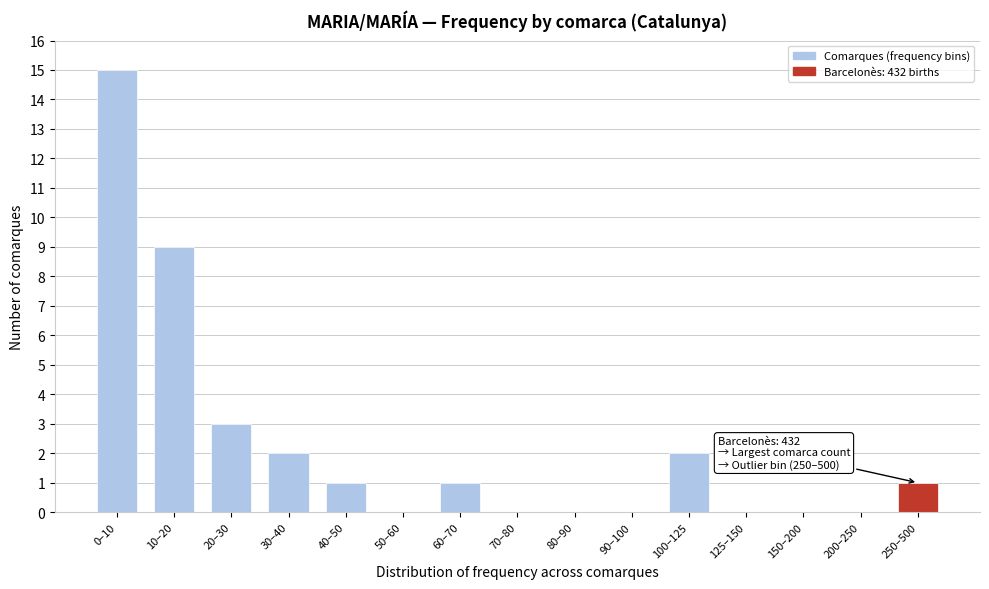

Reading left to right, extract all data points from this chart.

0–10=15	10–20=9	20–30=3	30–40=2	40–50=1	50–60=0	60–70=1	70–80=0	80–90=0	90–100=0	100–125=2	125–150=0	150–200=0	200–250=0	250–500=1